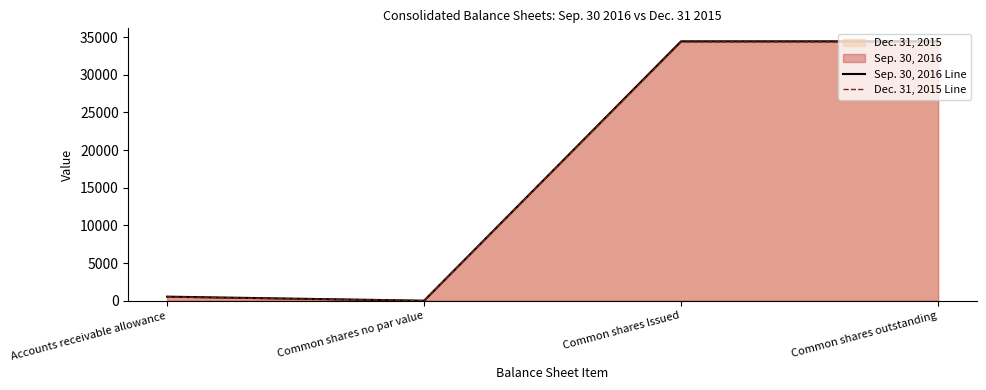

What is the label of the 4th point from the left?

Common shares outstanding